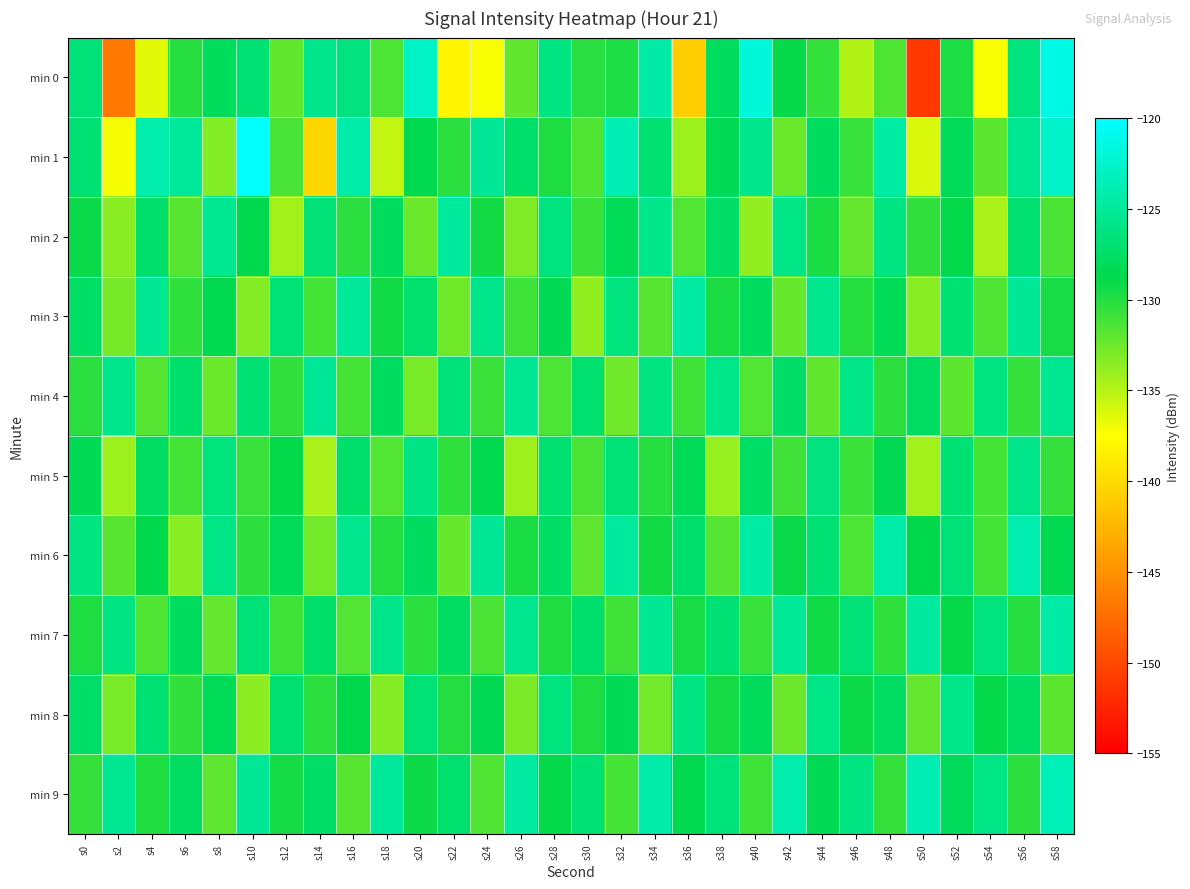

What is the smallest value displayed?

-151.1